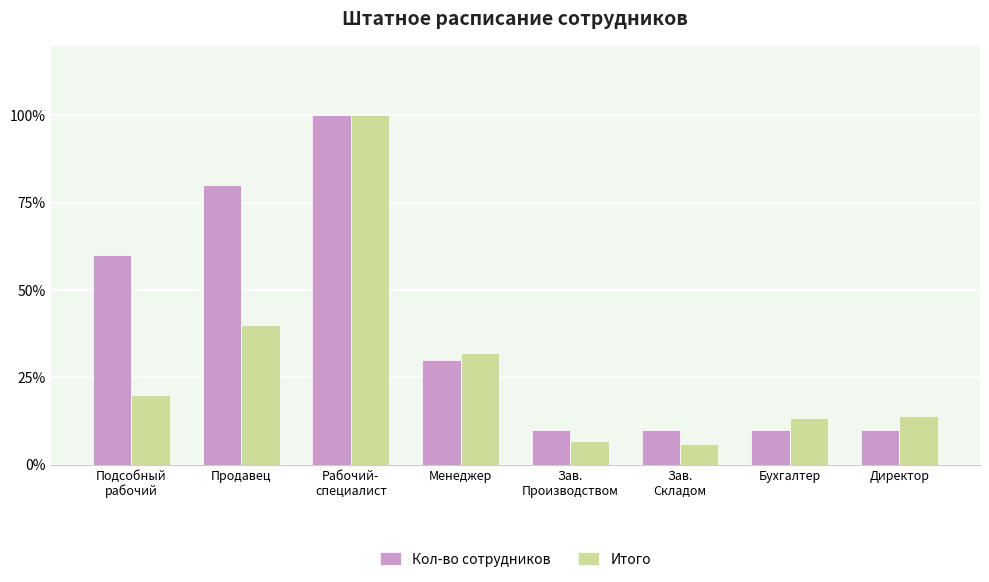

Which series has the widest spread of values?

Итого